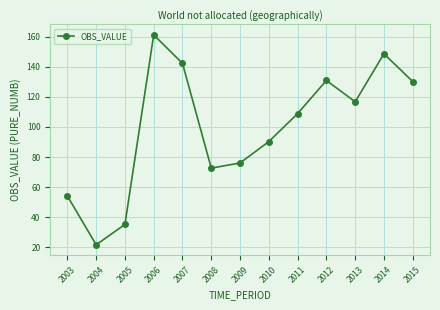

What is the change in value from 2003 to 2007?

+88.2